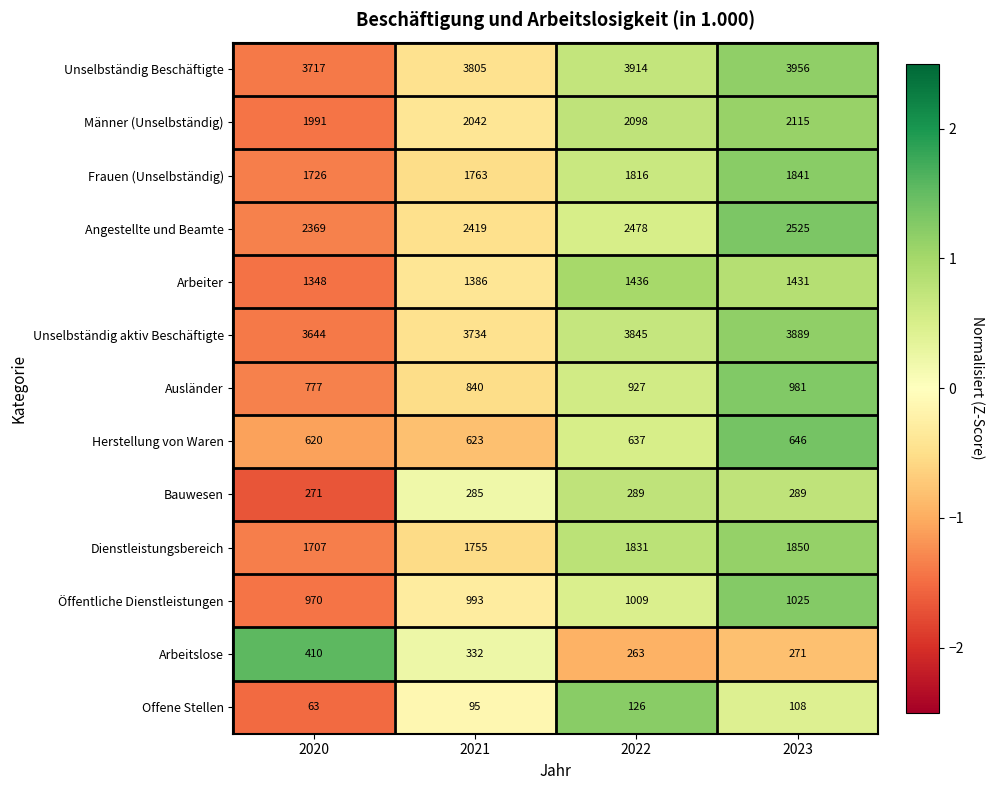

Which series has the largest range (max minus min)?

Unselbständig aktiv Beschäftigte